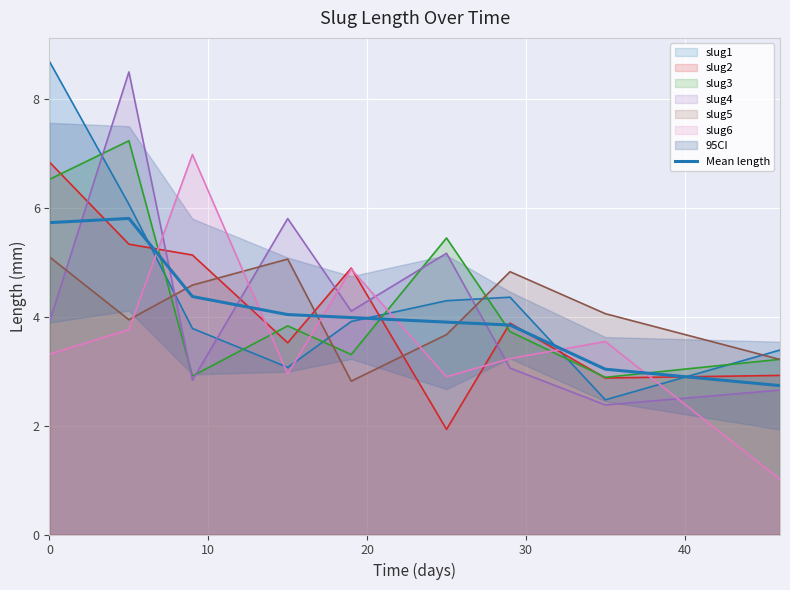

What is the value of the 8th point from the left?

3.0